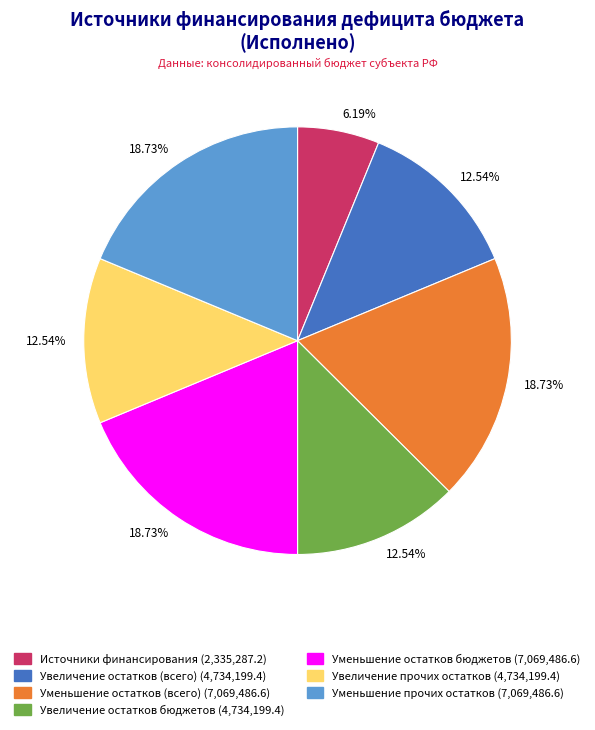

To the nearest percent, what is the difference between the largest and smallest slice percentages?

13%